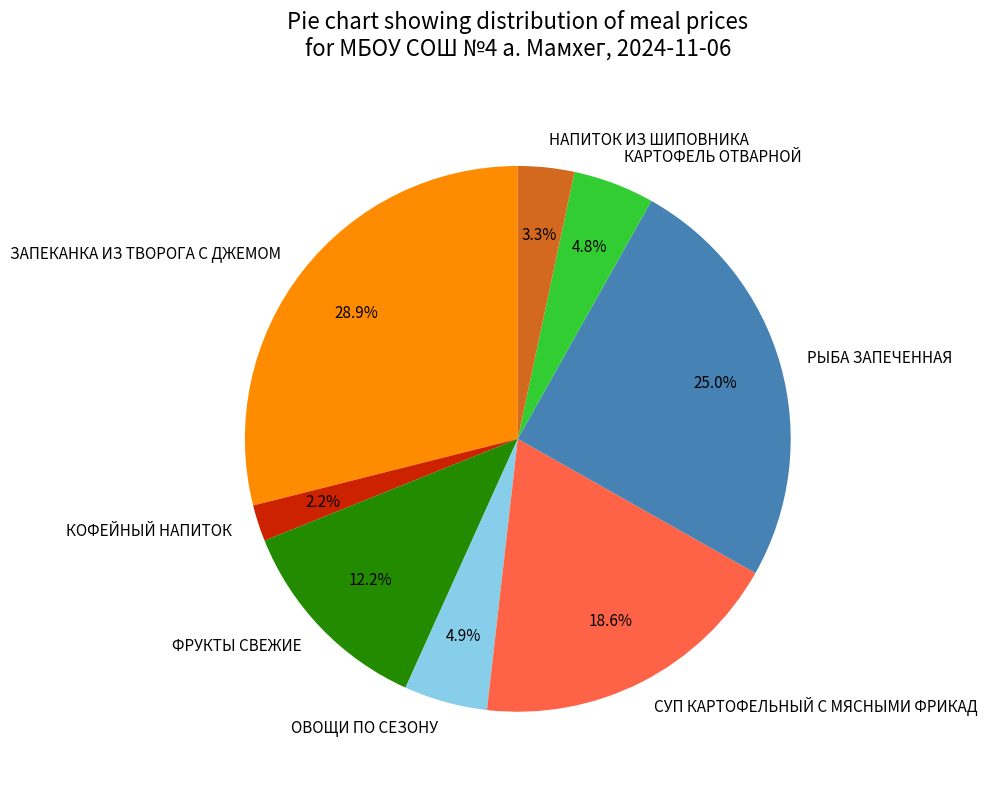

Between СУП КАРТОФЕЛЬНЫЙ С МЯСНЫМИ ФРИКАД and ФРУКТЫ СВЕЖИЕ, which is larger?

СУП КАРТОФЕЛЬНЫЙ С МЯСНЫМИ ФРИКАД